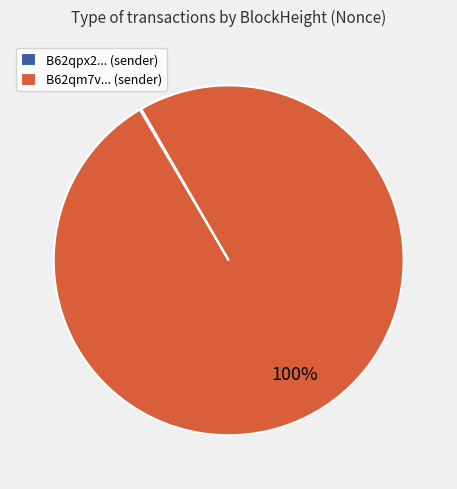

True or false: B62qm7v... (sender) accounts for 92% of the total.

False